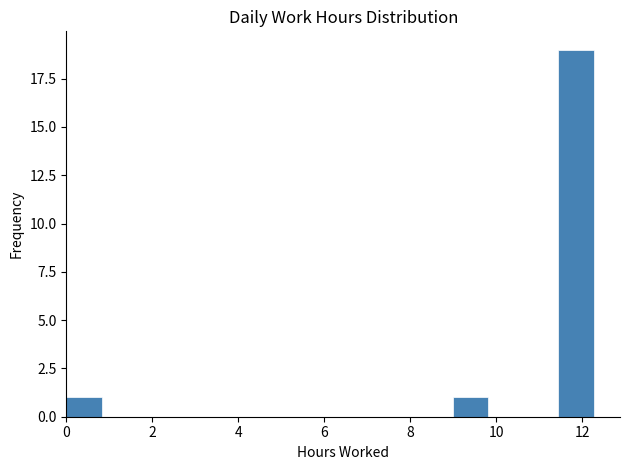

Over which range of the x-axis is the bar tallest?

11.4 to 12.2